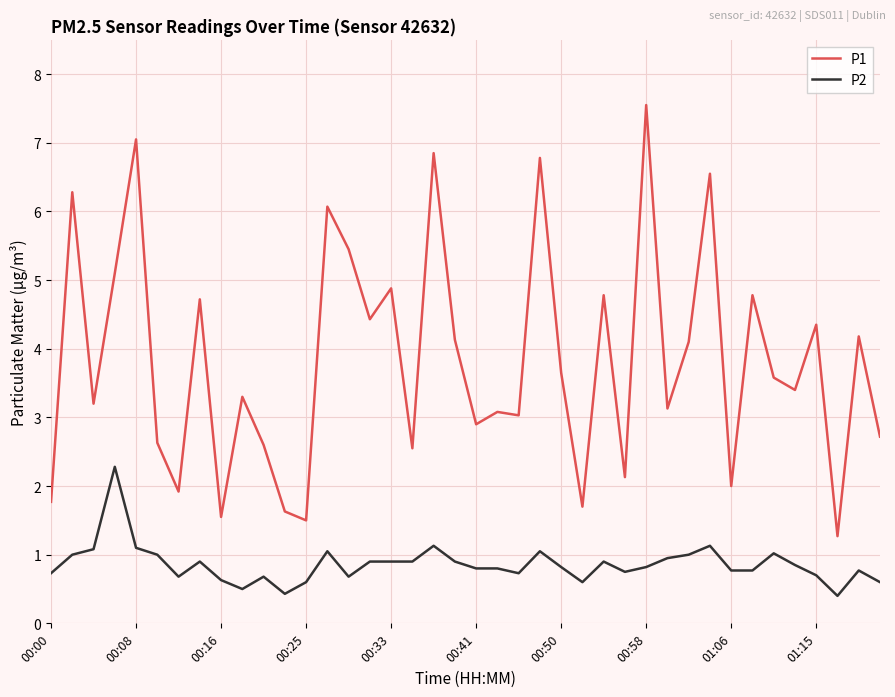

Rank the series by their maximum value, from lowest to highest.

P2, P1